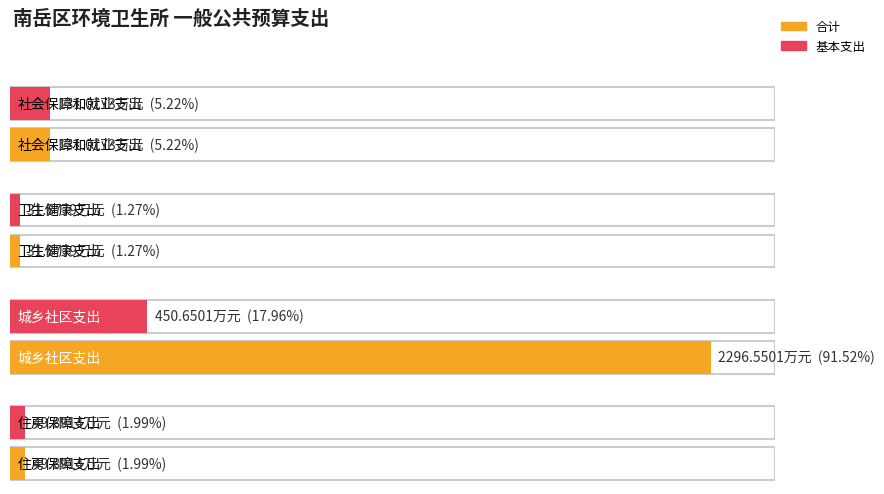

Where does the 基本支出 series first go above 131?

社会保障和就业支出